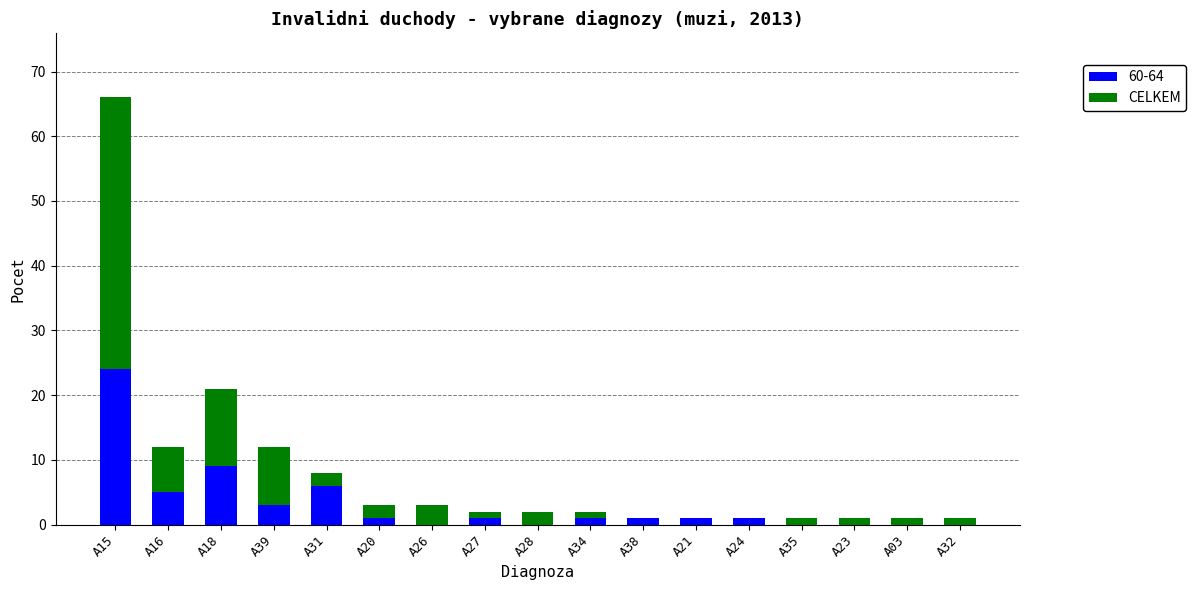

Count the number of categories in the chart.

17